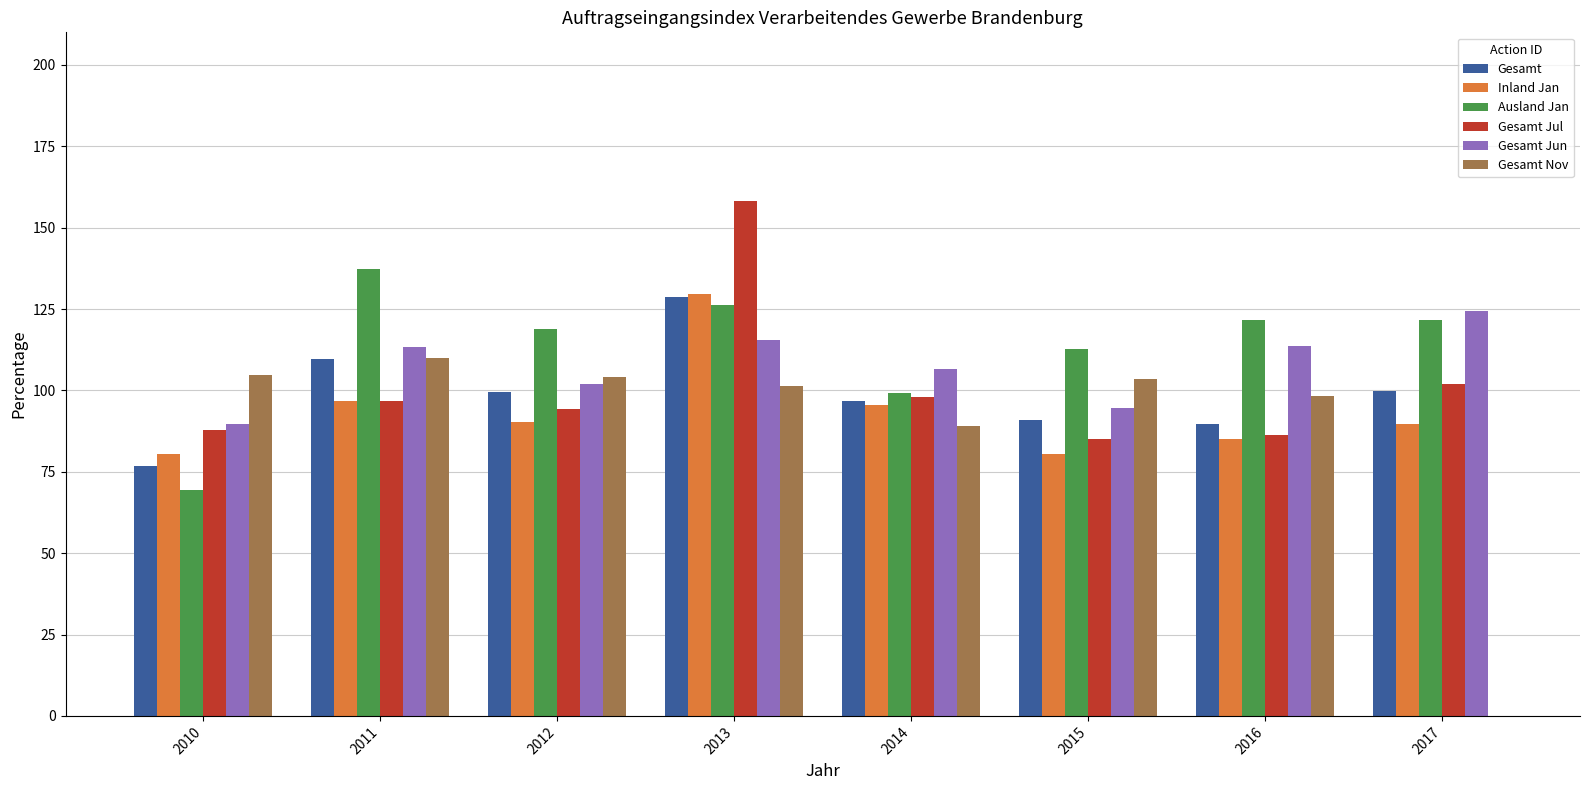

What is the total value across all series at 2015?

567.6